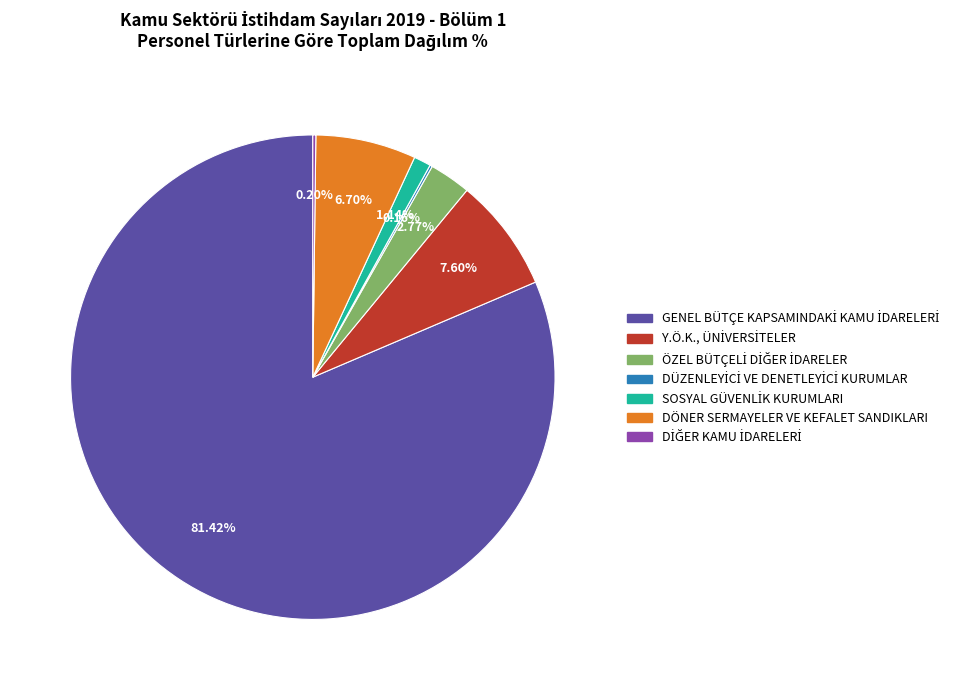

Is there a majority slice in this chart?

Yes